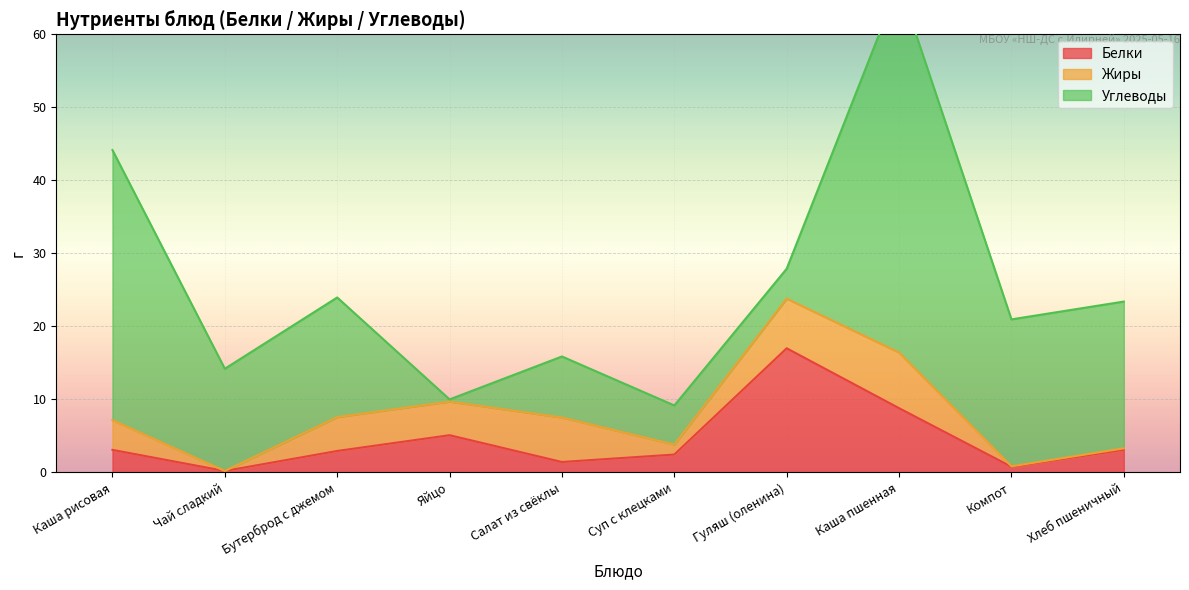

What is the sum of all Белки values?

44.9